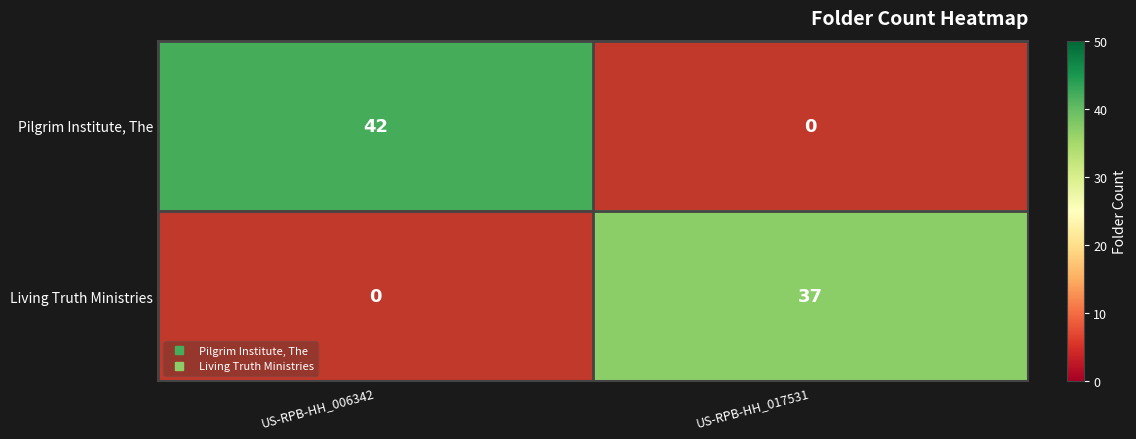

What is the approximate value of Pilgrim Institute, The at US-RPB-HH_006342?

42.0